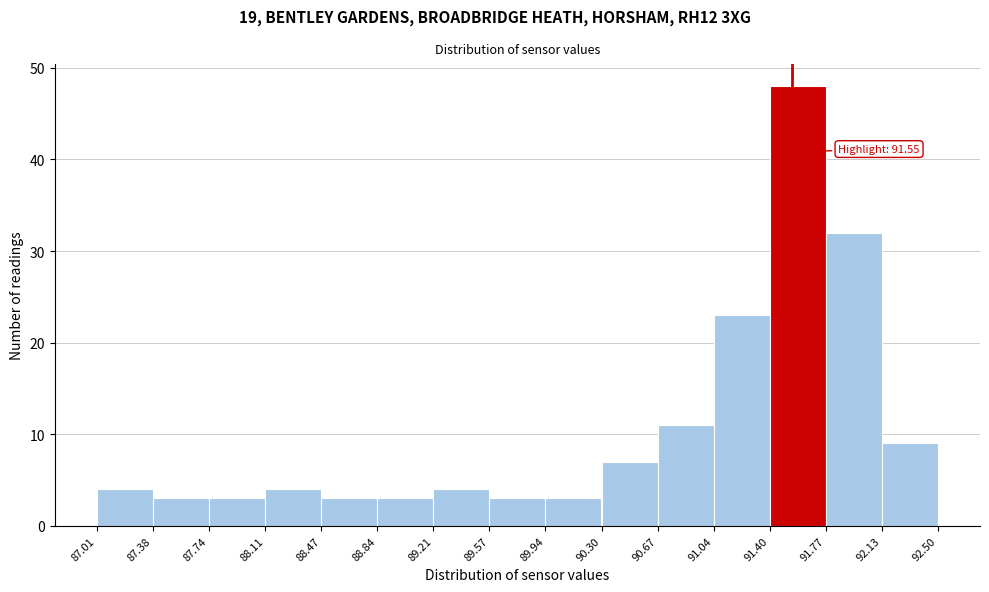

Over which range of the x-axis is the bar tallest?

91.40 to 91.77